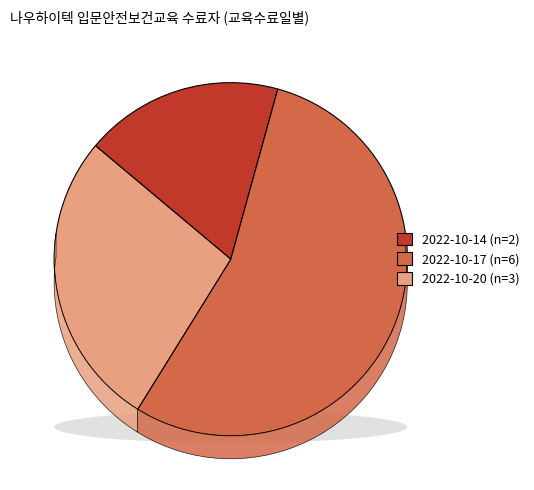

To the nearest percent, what portion does 2022-10-17 represent?

55%